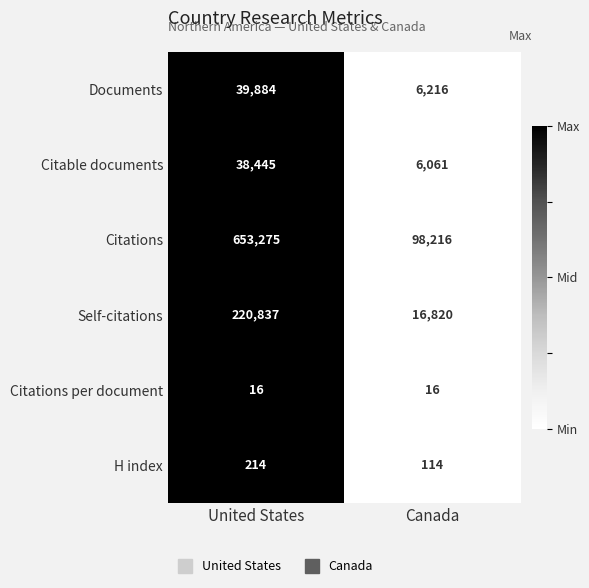

At which category is the sum across all series the highest?

United States